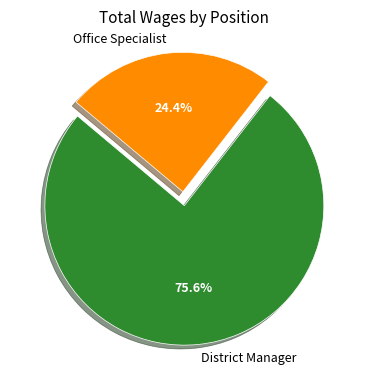

Is it true that Office Specialist is 24% of the pie?

True